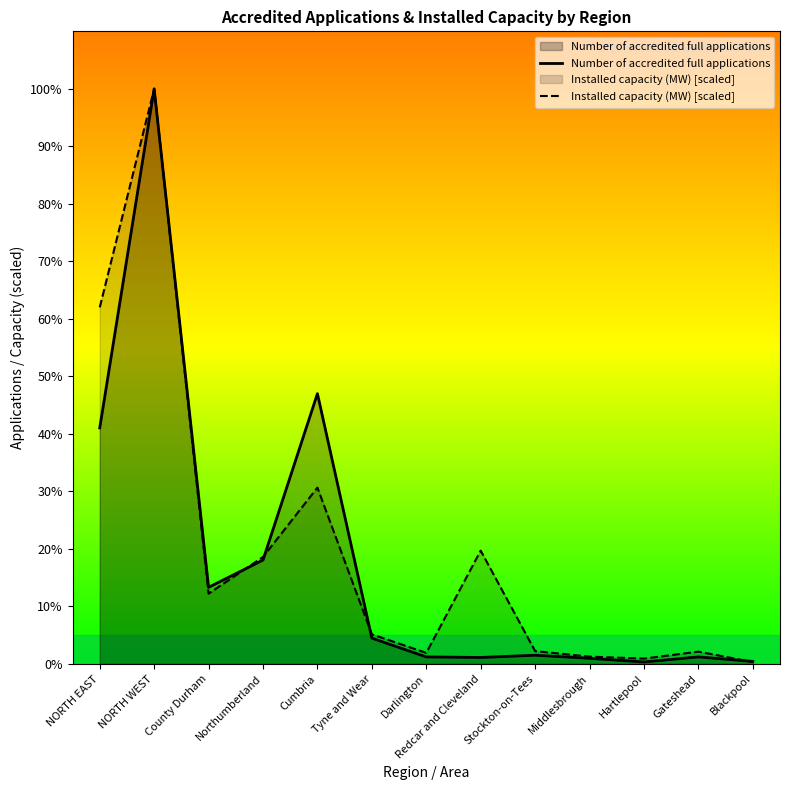

Does the chart display data point markers on the line(s)?

No